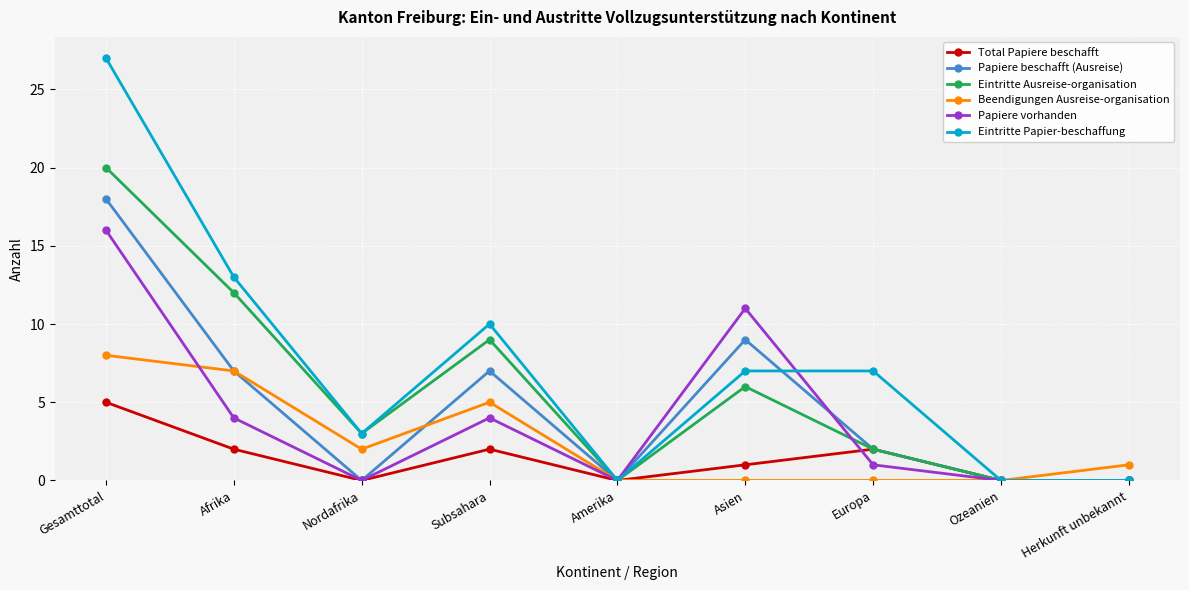

How many values in the Eintritte Papier-beschaffung series are below 7?

4